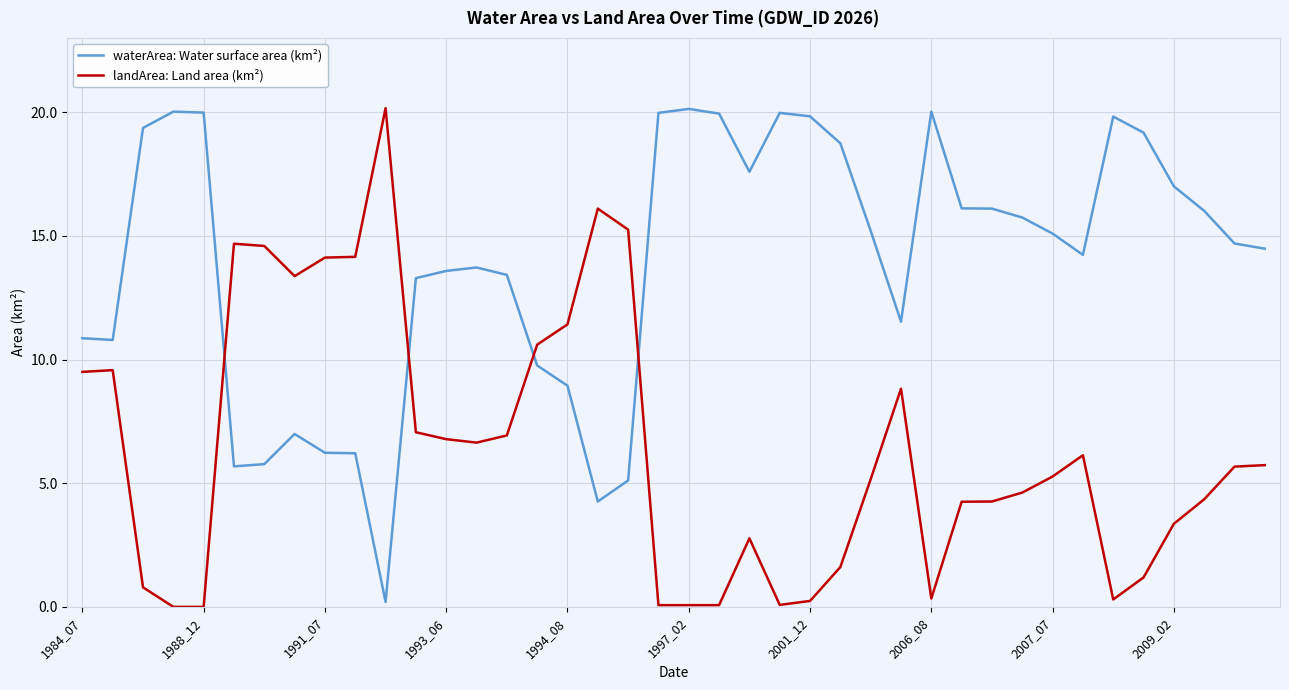

What is the highest value of the landArea: Land area (km²) series?

20.2